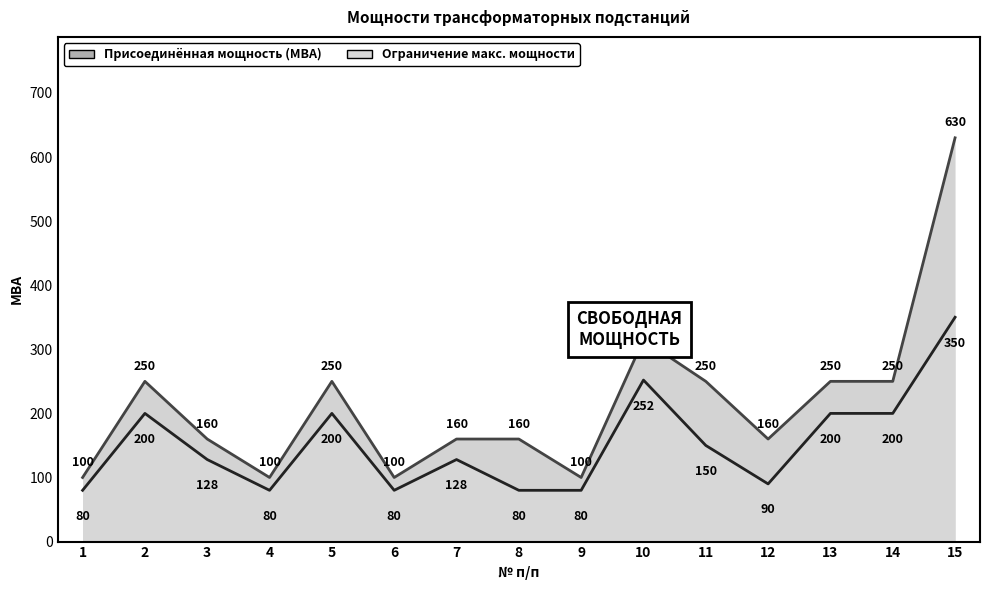

What is the value of the Присоединённая мощность (МВА) point at the 12th from the left?

160